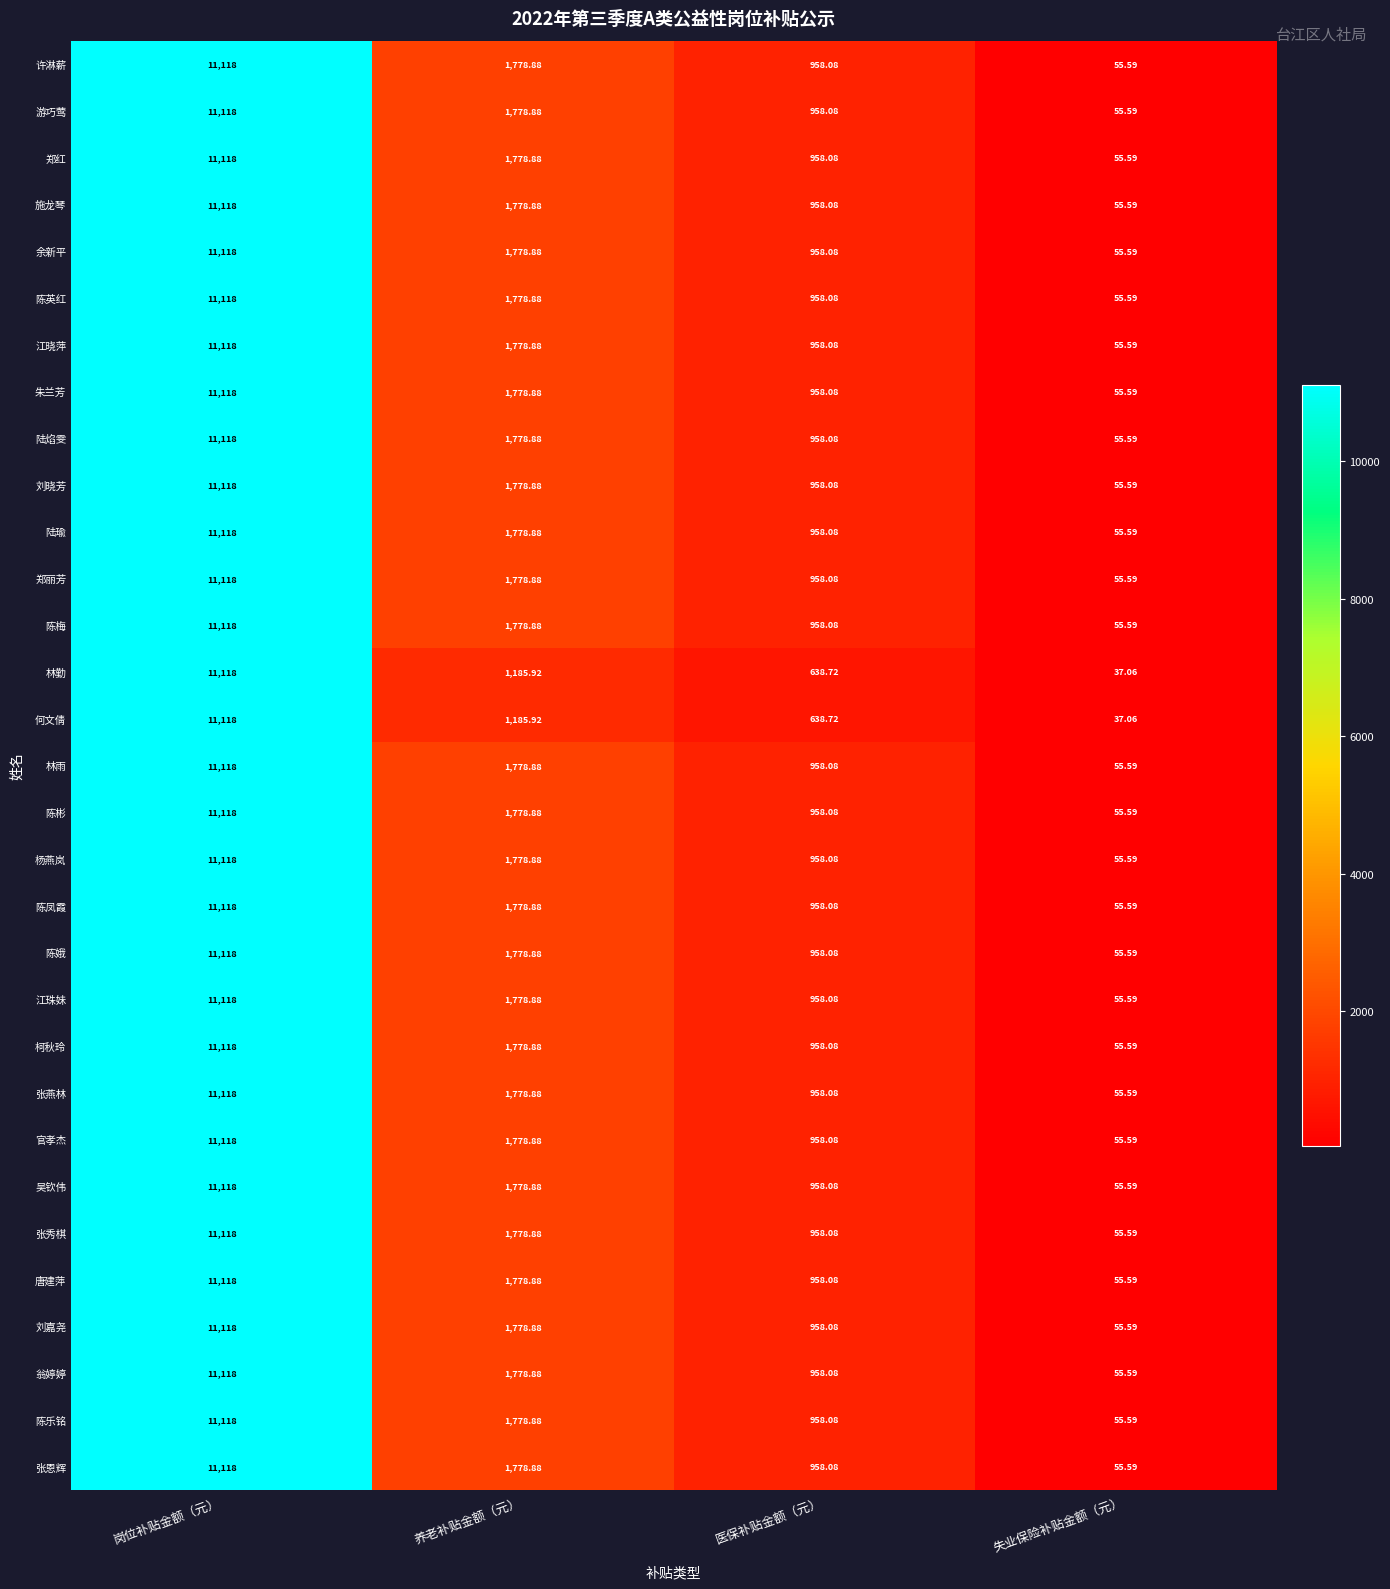

Which category has the lowest value across all series?

失业保险补贴金额（元）